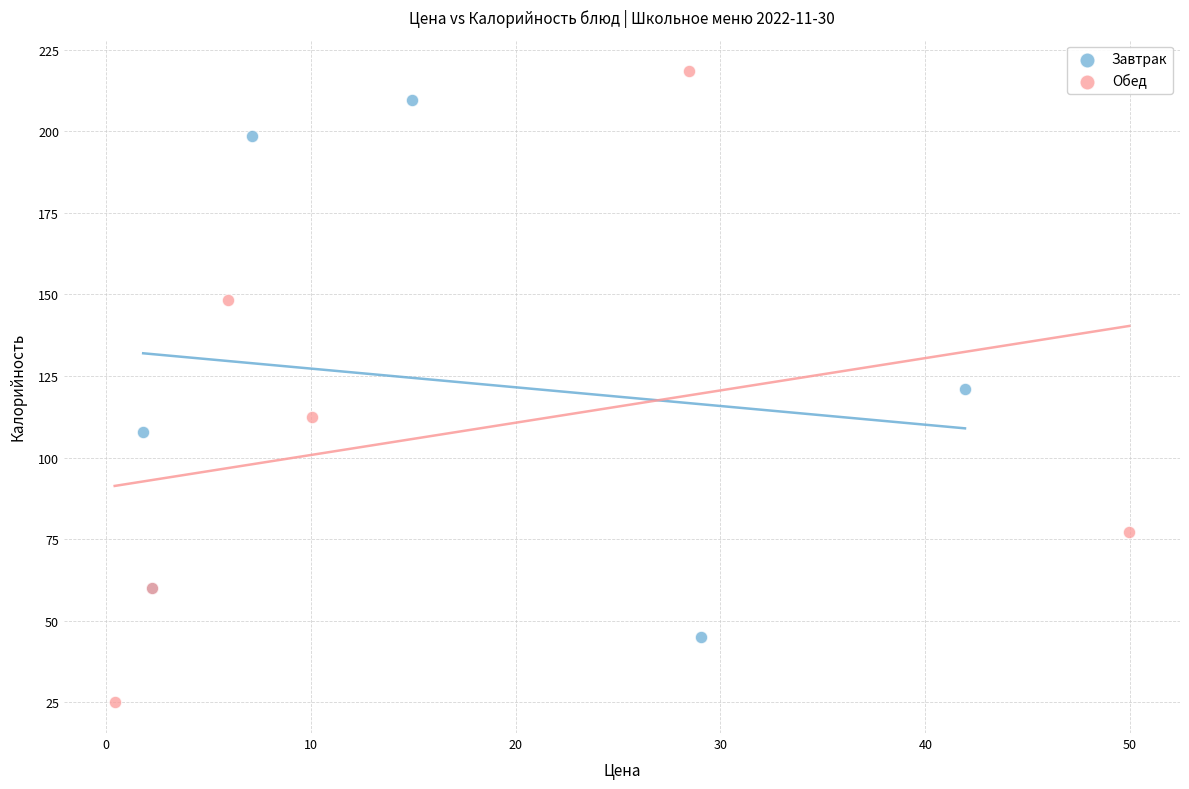

What are all the series names shown in the legend?

Завтрак, Обед